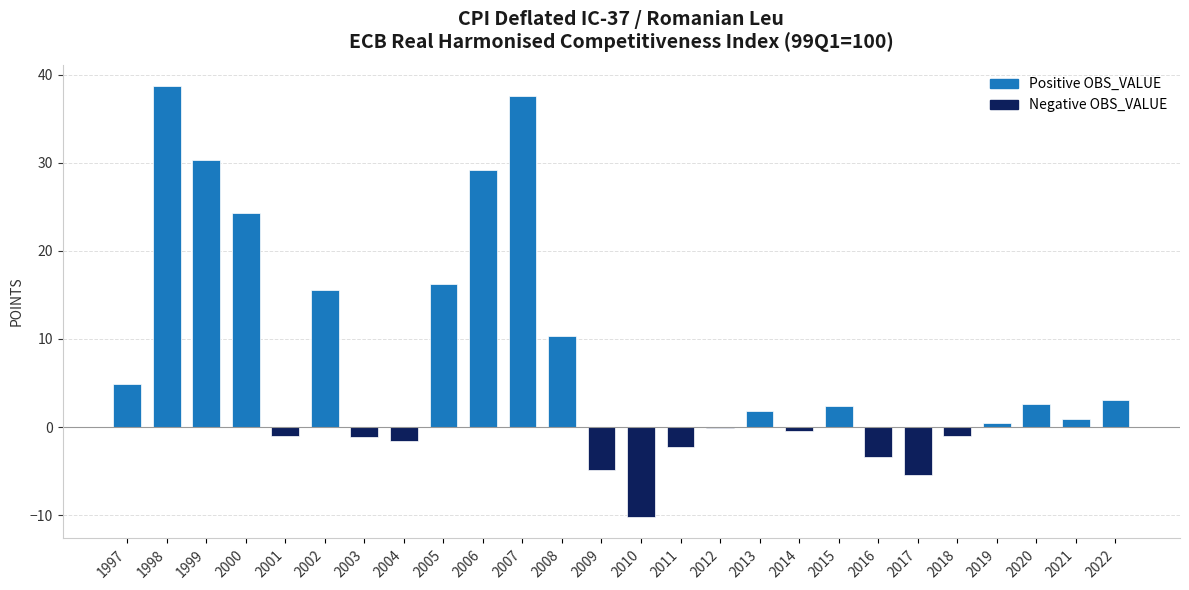

What is the approximate value at 2022?

3.1